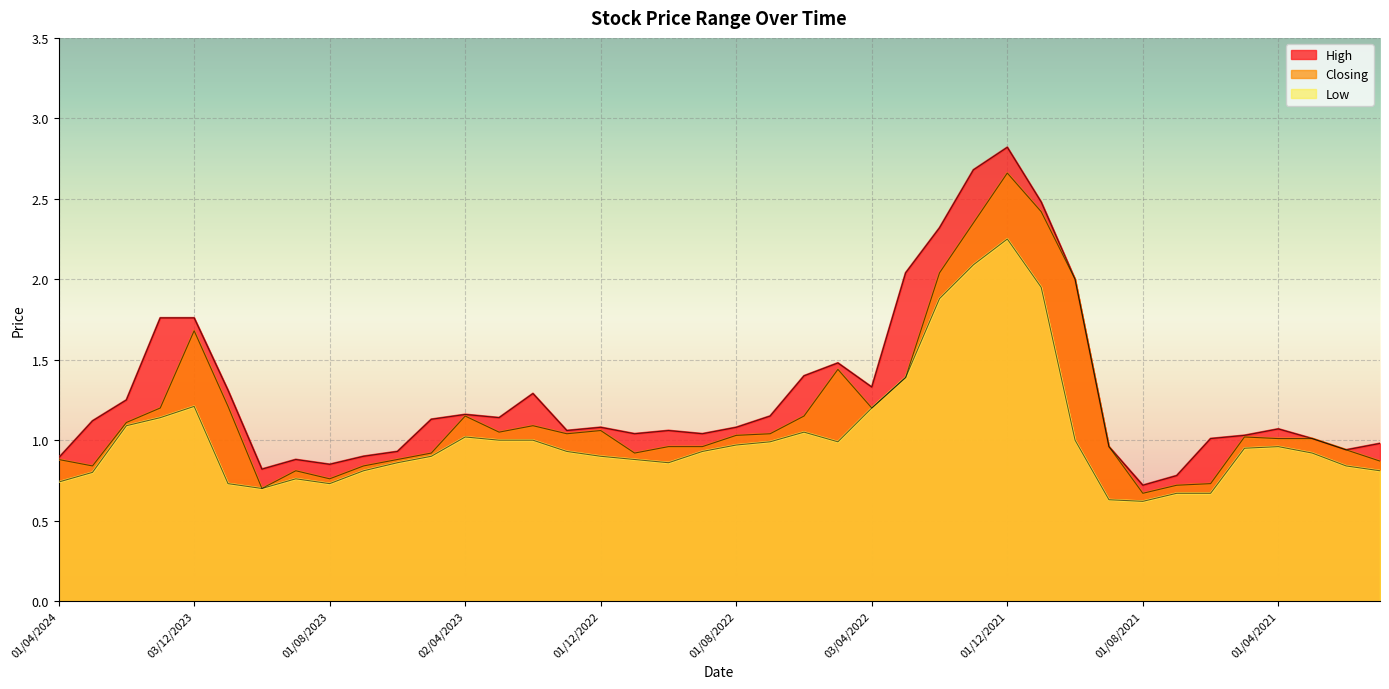

Reading left to right, list all the values displayed in this chart.

High: 01/04/2024=0.9	03/03/2024=1.1	01/02/2024=1.2	02/01/2024=1.8	03/12/2023=1.8	01/11/2023=1.3	01/10/2023=0.8	03/09/2023=0.9	01/08/2023=0.8	02/07/2023=0.9	04/06/2023=0.9	01/05/2023=1.1	02/04/2023=1.2	01/03/2023=1.1	01/02/2023=1.3	02/01/2023=1.1	01/12/2022=1.1	01/11/2022=1.0	02/10/2022=1.1	01/09/2022=1.0	01/08/2022=1.1	03/07/2022=1.1	01/06/2022=1.4	08/05/2022=1.5	03/04/2022=1.3	01/03/2022=2.0	01/02/2022=2.3	02/01/2022=2.7	01/12/2021=2.8	01/11/2021=2.5	03/10/2021=2.0	01/09/2021=1.0	01/08/2021=0.7	01/07/2021=0.8	01/06/2021=1.0	02/05/2021=1.0	01/04/2021=1.1	01/03/2021=1.0	01/02/2021=0.9	03/01/2021=1.0
Closing: 01/04/2024=0.9	03/03/2024=0.8	01/02/2024=1.1	02/01/2024=1.2	03/12/2023=1.7	01/11/2023=1.2	01/10/2023=0.7	03/09/2023=0.8	01/08/2023=0.8	02/07/2023=0.8	04/06/2023=0.9	01/05/2023=0.9	02/04/2023=1.1	01/03/2023=1.1	01/02/2023=1.1	02/01/2023=1.0	01/12/2022=1.1	01/11/2022=0.9	02/10/2022=1.0	01/09/2022=1.0	01/08/2022=1.0	03/07/2022=1.0	01/06/2022=1.1	08/05/2022=1.4	03/04/2022=1.2	01/03/2022=1.4	01/02/2022=2.0	02/01/2022=2.4	01/12/2021=2.7	01/11/2021=2.4	03/10/2021=2.0	01/09/2021=1.0	01/08/2021=0.7	01/07/2021=0.7	01/06/2021=0.7	02/05/2021=1.0	01/04/2021=1.0	01/03/2021=1.0	01/02/2021=0.9	03/01/2021=0.9
Low: 01/04/2024=0.7	03/03/2024=0.8	01/02/2024=1.1	02/01/2024=1.1	03/12/2023=1.2	01/11/2023=0.7	01/10/2023=0.7	03/09/2023=0.8	01/08/2023=0.7	02/07/2023=0.8	04/06/2023=0.9	01/05/2023=0.9	02/04/2023=1.0	01/03/2023=1.0	01/02/2023=1.0	02/01/2023=0.9	01/12/2022=0.9	01/11/2022=0.9	02/10/2022=0.9	01/09/2022=0.9	01/08/2022=1.0	03/07/2022=1.0	01/06/2022=1.1	08/05/2022=1.0	03/04/2022=1.2	01/03/2022=1.4	01/02/2022=1.9	02/01/2022=2.1	01/12/2021=2.2	01/11/2021=1.9	03/10/2021=1.0	01/09/2021=0.6	01/08/2021=0.6	01/07/2021=0.7	01/06/2021=0.7	02/05/2021=0.9	01/04/2021=1.0	01/03/2021=0.9	01/02/2021=0.8	03/01/2021=0.8